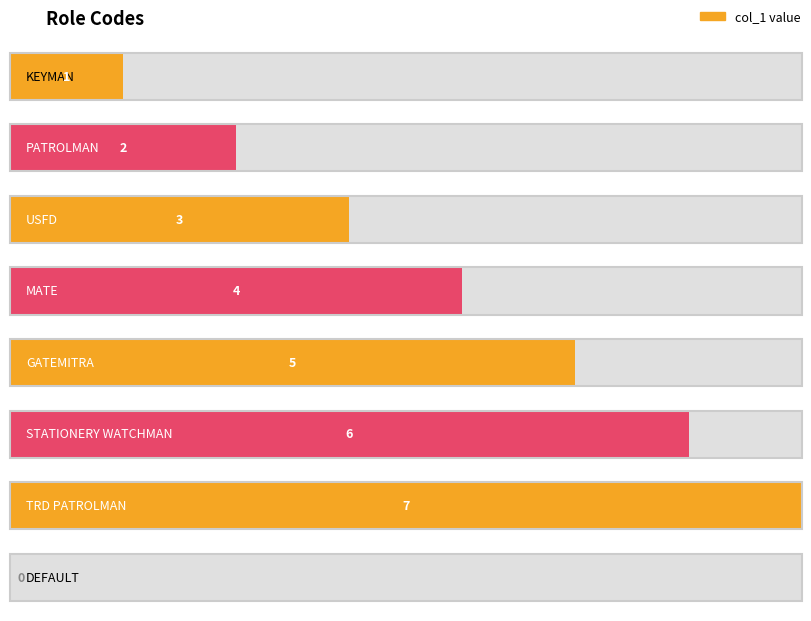

List the labels in order of value, largest first.

TRD PATROLMAN, STATIONERY WATCHMAN, GATEMITRA, MATE, USFD, PATROLMAN, KEYMAN, DEFAULT